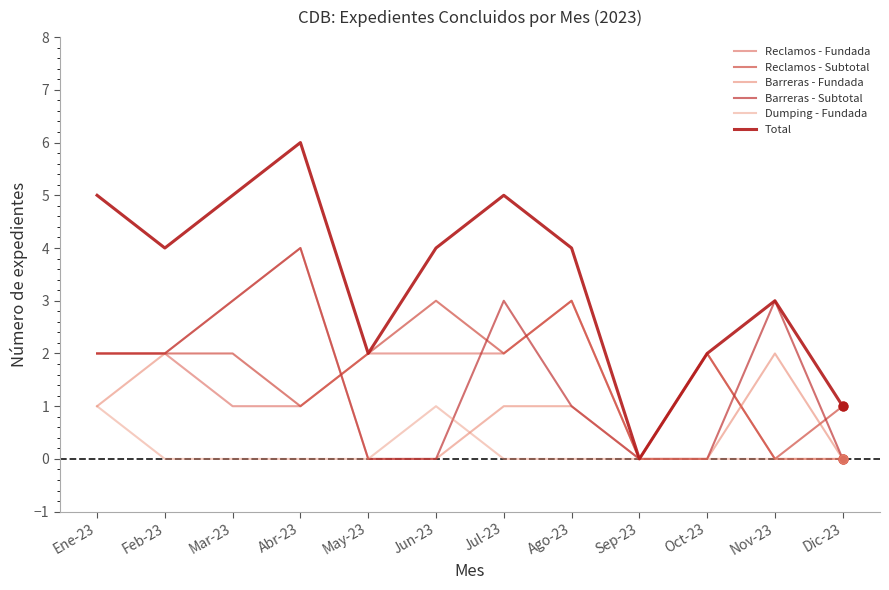

At which category is the sum across all series the highest?

Abr-23